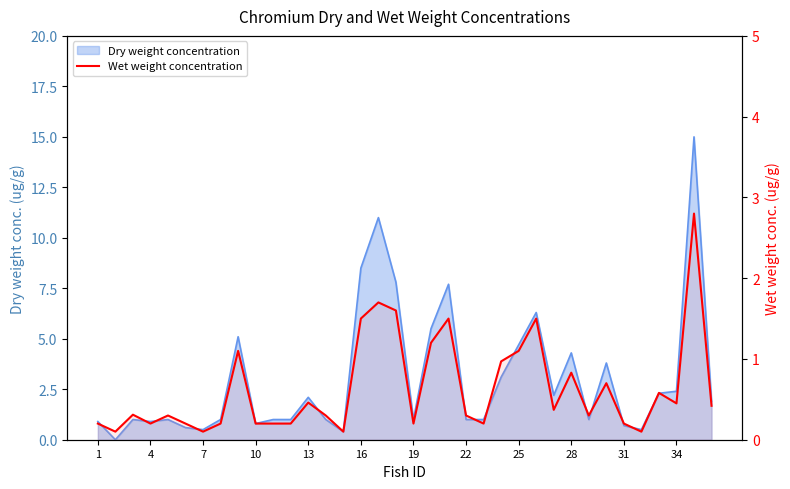

What is the minimum value shown in the chart?

0.1